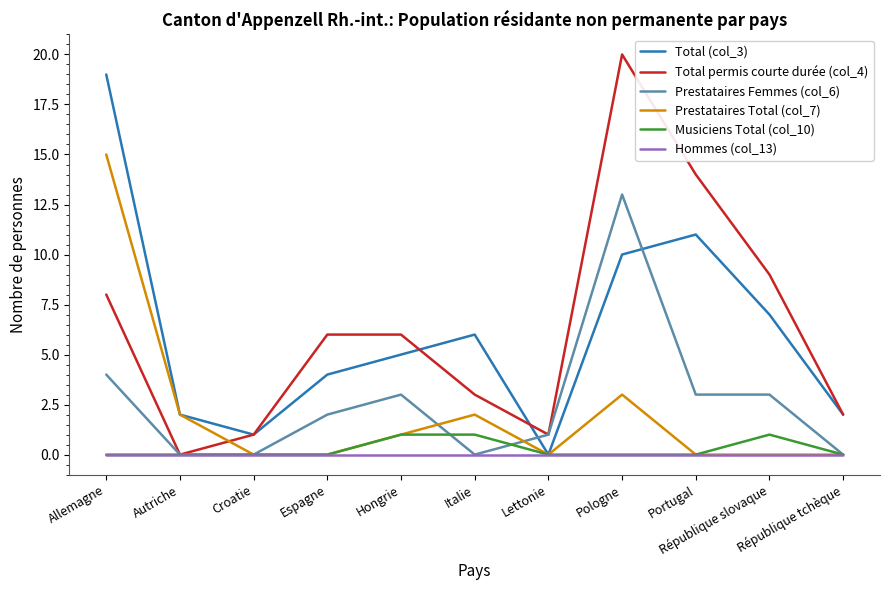

List the series in order of their peak value, highest first.

Total permis courte durée (col_4), Total (col_3), Prestataires Total (col_7), Prestataires Femmes (col_6), Musiciens Total (col_10), Hommes (col_13)